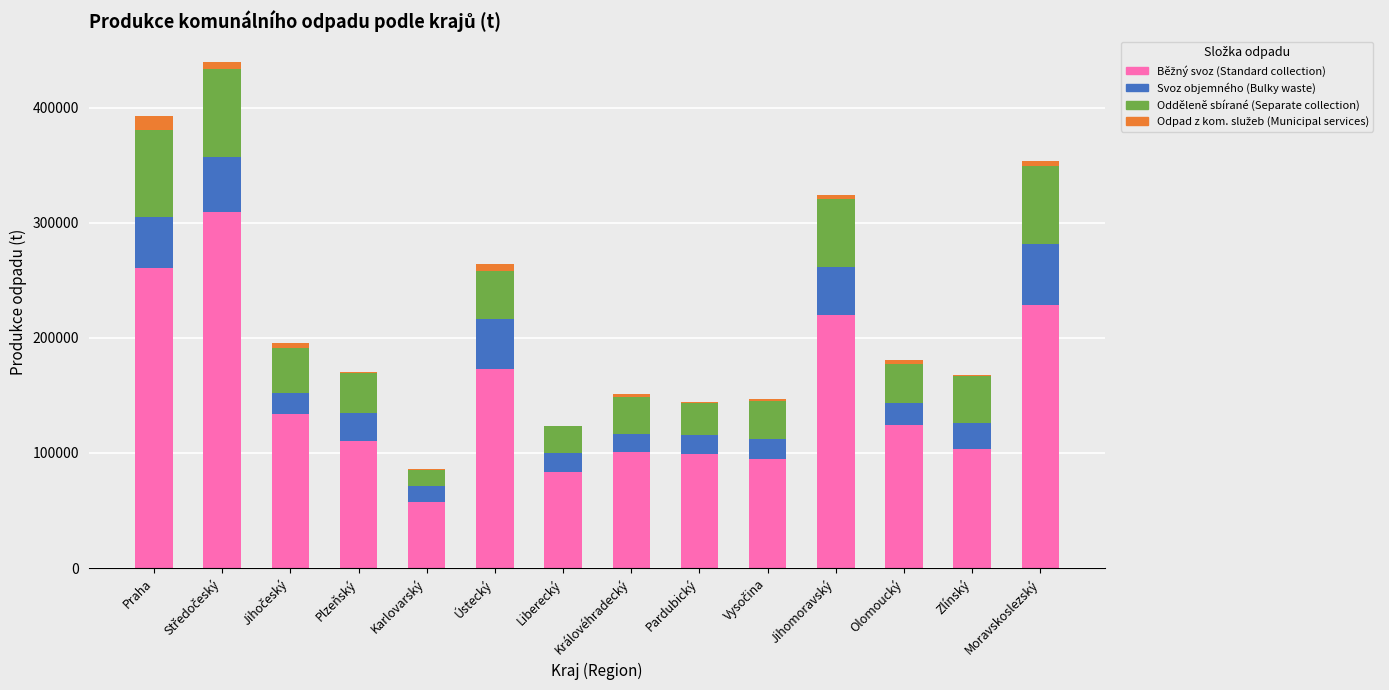

Does the chart contain stacked bars?

Yes